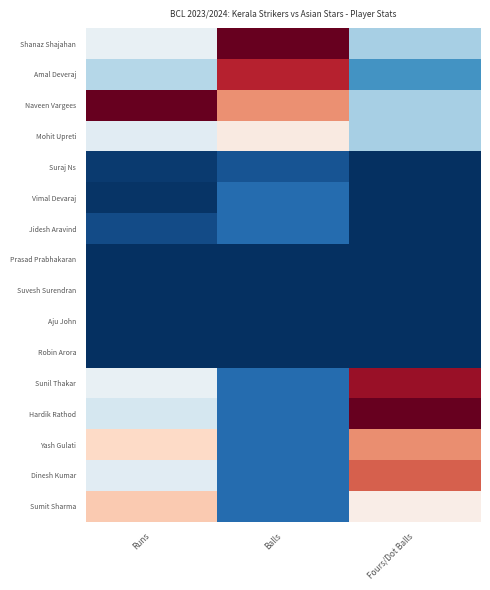

Reading left to right, what are all the values shown in this chart?

Shanaz Shajahan: Runs=0.5	Balls=1.0	Fours/Dot Balls=0.3
Amal Deveraj: Runs=0.4	Balls=0.9	Fours/Dot Balls=0.2
Naveen Vargees: Runs=1.0	Balls=0.7	Fours/Dot Balls=0.3
Mohit Upreti: Runs=0.4	Balls=0.5	Fours/Dot Balls=0.3
Suraj Ns: Runs=0.0	Balls=0.1	Fours/Dot Balls=0.0
Vimal Devaraj: Runs=0.0	Balls=0.1	Fours/Dot Balls=0.0
Jidesh Aravind: Runs=0.1	Balls=0.1	Fours/Dot Balls=0.0
Prasad Prabhakaran: Runs=0.0	Balls=0.0	Fours/Dot Balls=0.0
Suvesh Surendran: Runs=0.0	Balls=0.0	Fours/Dot Balls=0.0
Aju John: Runs=0.0	Balls=0.0	Fours/Dot Balls=0.0
Robin Arora: Runs=0.0	Balls=0.0	Fours/Dot Balls=0.0
Sunil Thakar: Runs=0.5	Balls=0.1	Fours/Dot Balls=0.9
Hardik Rathod: Runs=0.4	Balls=0.1	Fours/Dot Balls=1.0
Yash Gulati: Runs=0.6	Balls=0.1	Fours/Dot Balls=0.7
Dinesh Kumar: Runs=0.4	Balls=0.1	Fours/Dot Balls=0.8
Sumit Sharma: Runs=0.6	Balls=0.1	Fours/Dot Balls=0.5